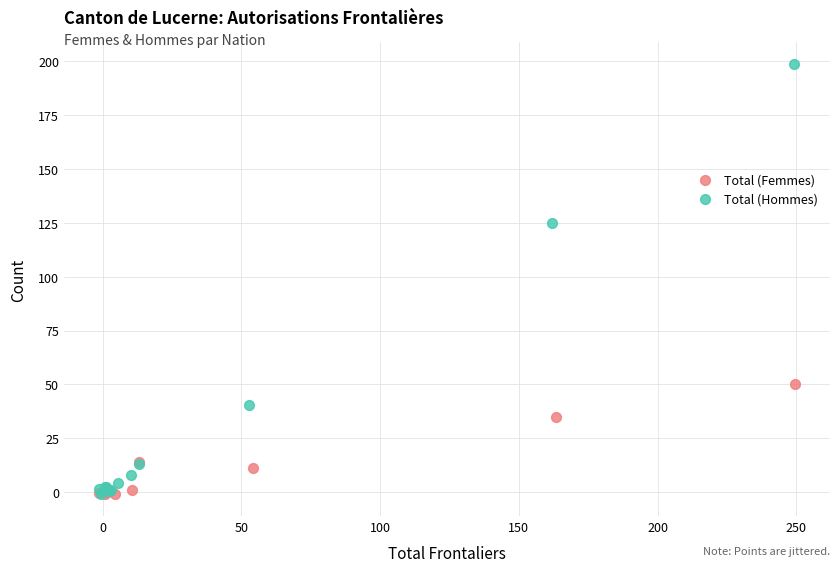

Which series has the largest Y range (max minus min)?

Total (Hommes)